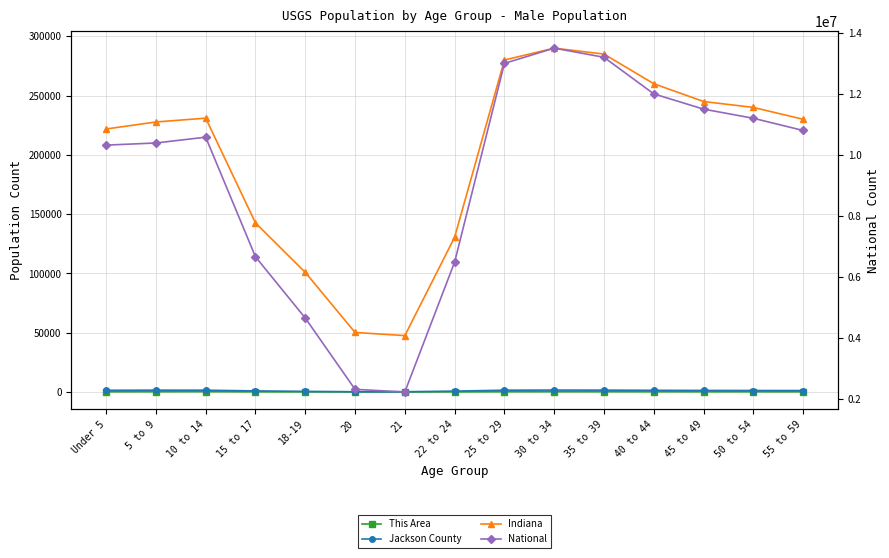

How many lines are shown in the chart?

4